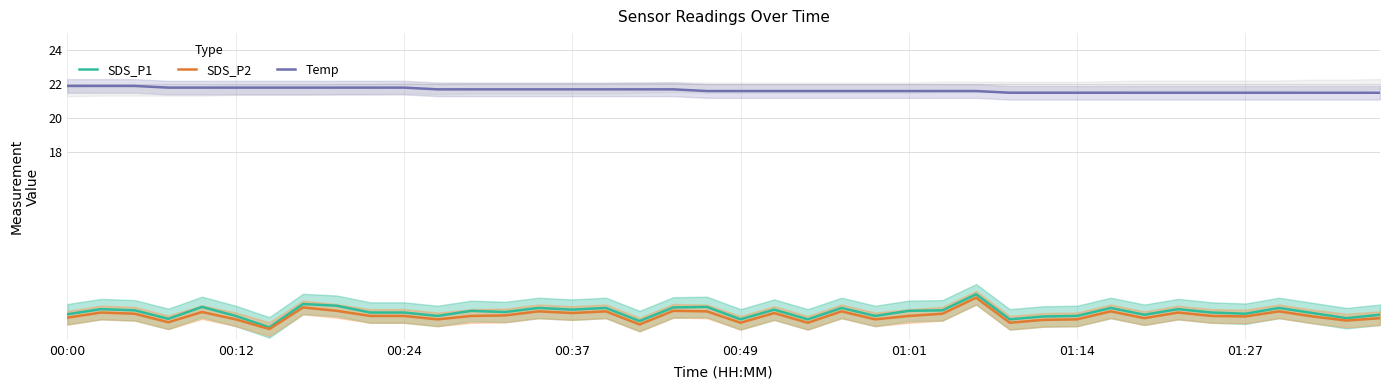

Which series has the largest total across all categories?

Temp